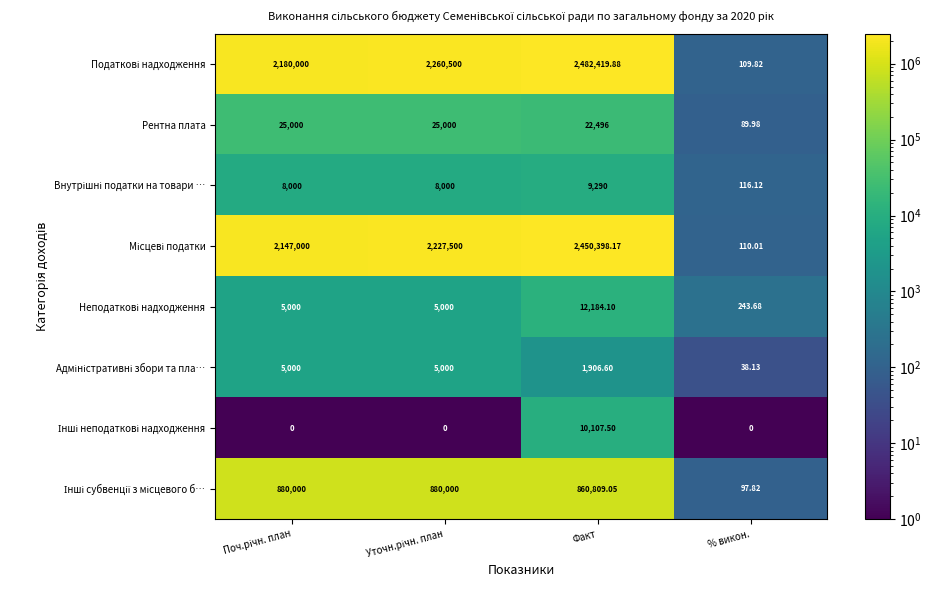

At which category is the sum across all series the highest?

Факт